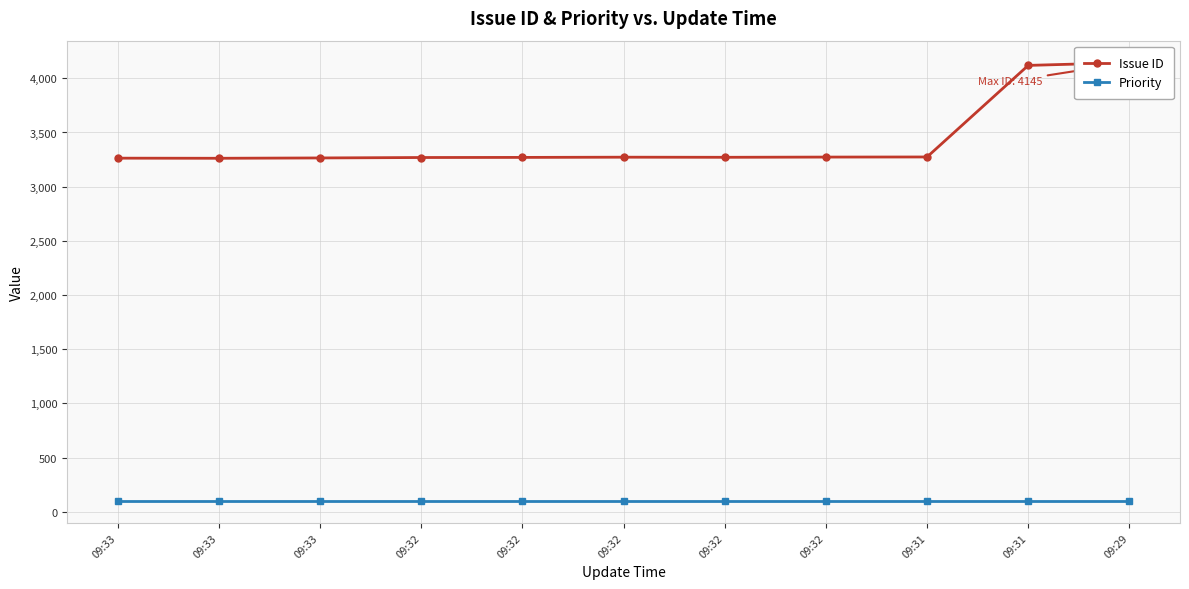

Which series changed the most between 09:33 and 09:32?

Issue ID